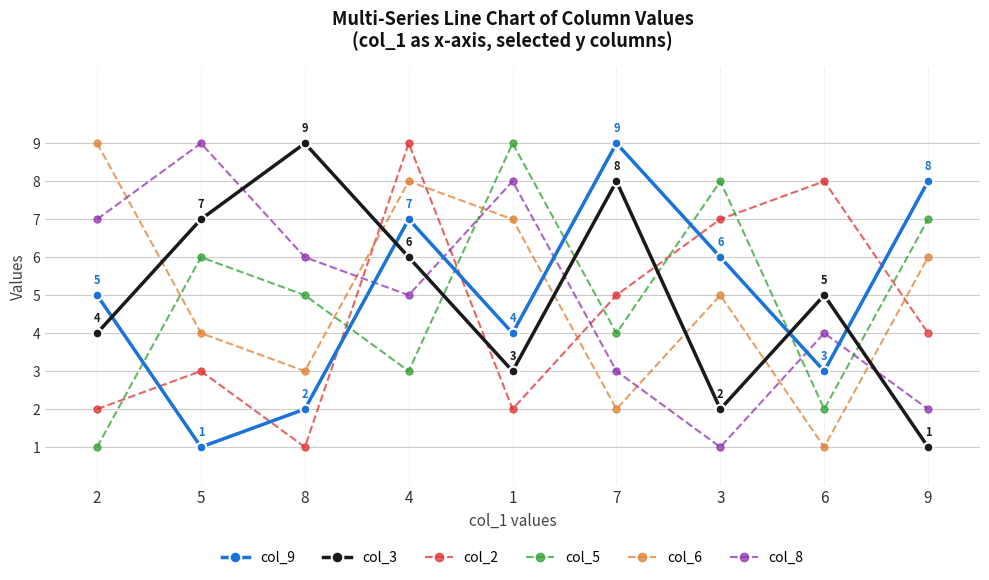

Is the value of col_5 at 7 greater than the value of col_8 at 3?

Yes